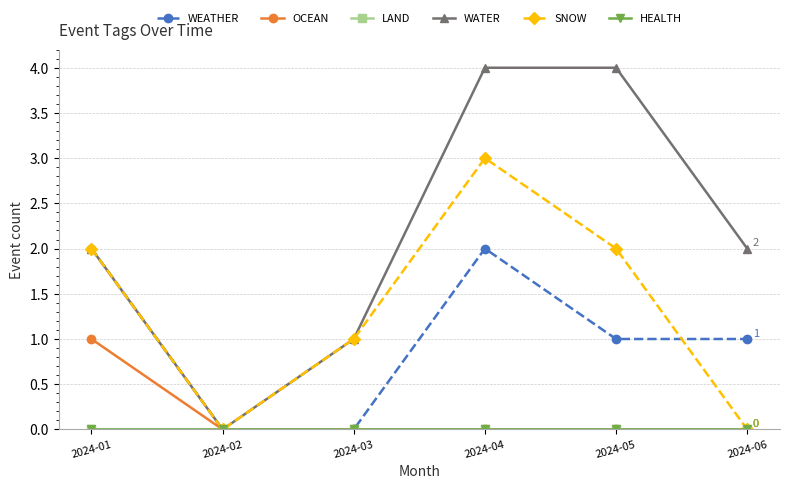

Is this an area chart (filled region under the line)?

No